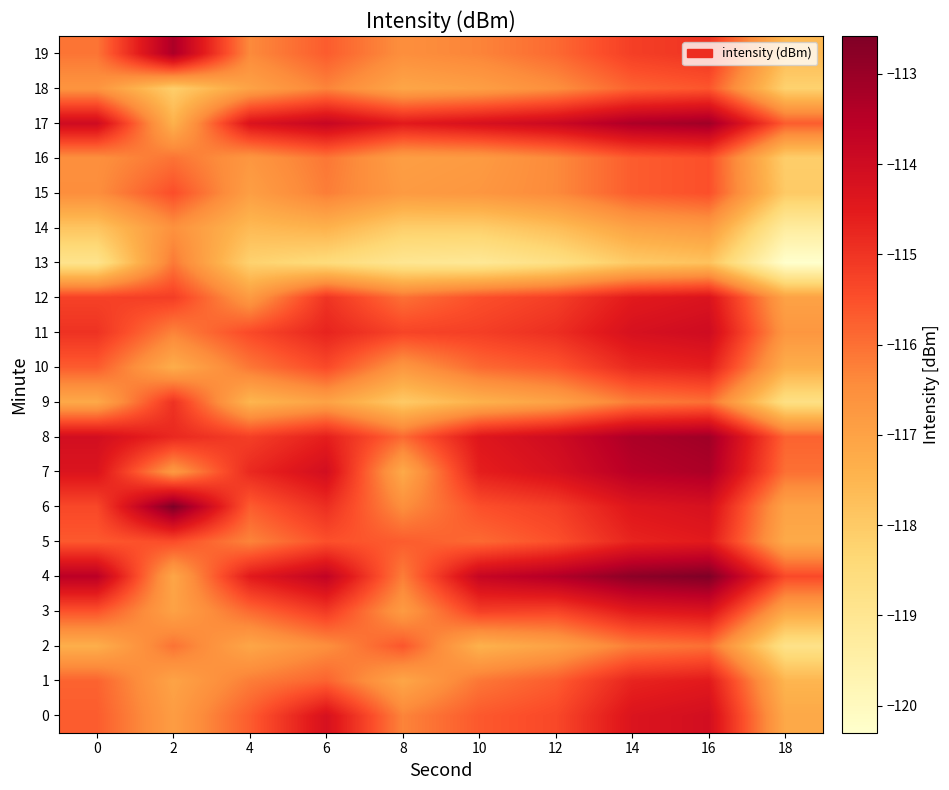

What is the spread (max minus min) of values at 10?

5.3